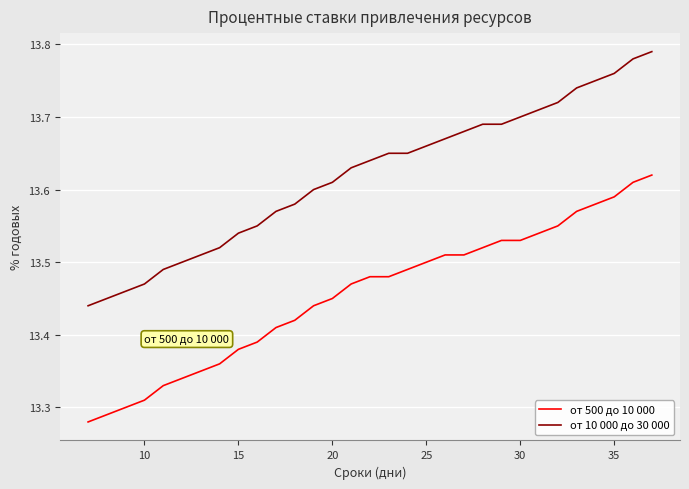

Count the number of categories in the chart.

31